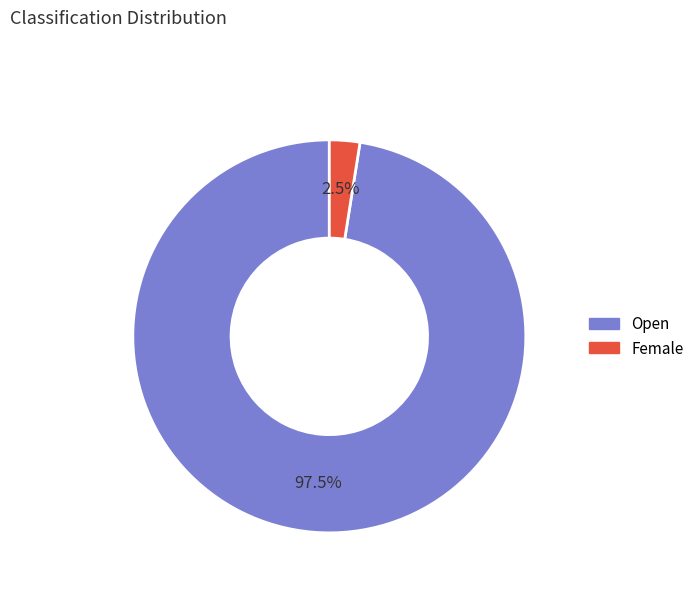

The Open slice represents 83% of the pie. True or false?

False